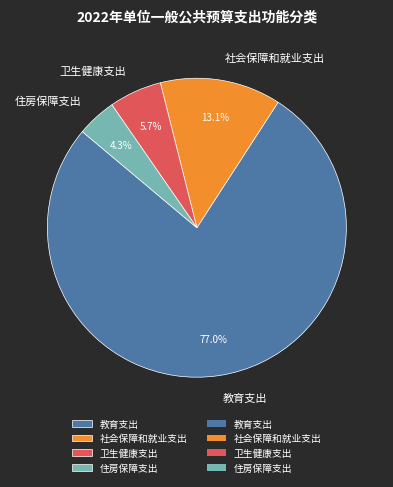

Count the number of slices in the pie.

4